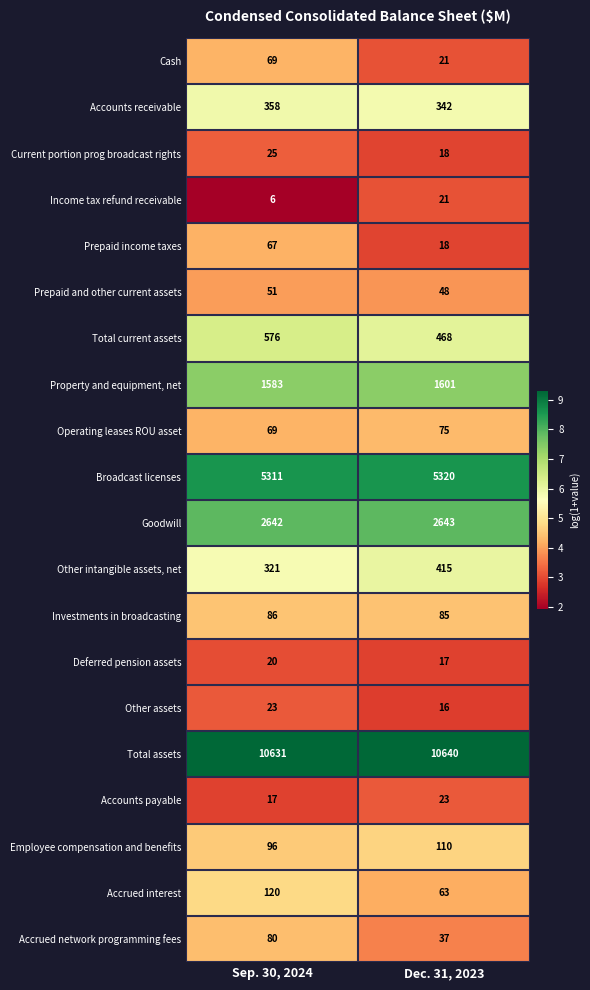

Which category has the lowest value in the Investments in broadcasting series?

Dec. 31, 2023